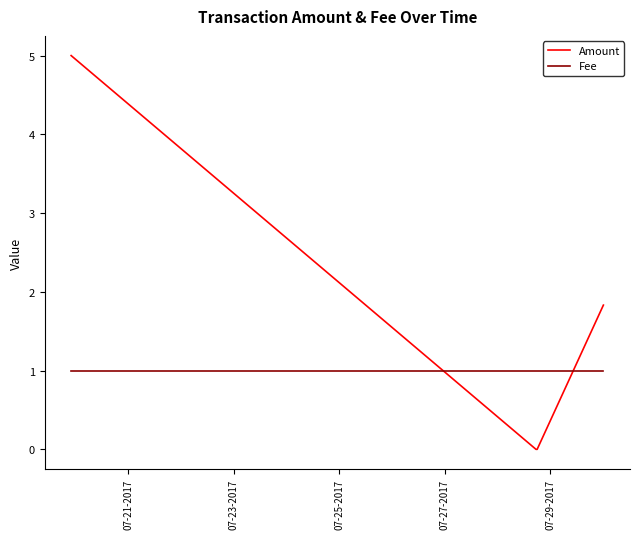

List the series in order of their overall mean, highest first.

Amount, Fee